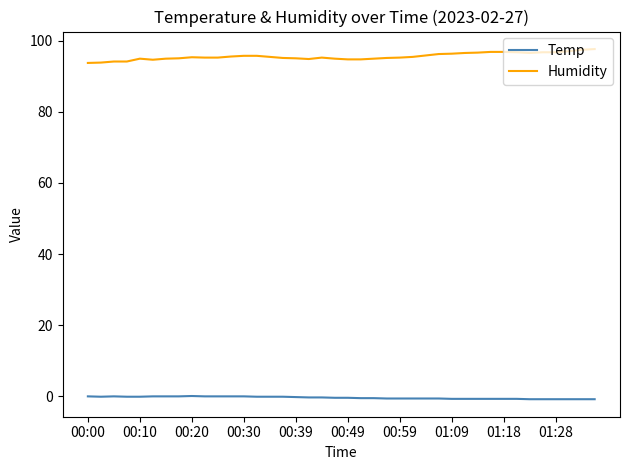

Rank the series by their average value, from lowest to highest.

Temp, Humidity